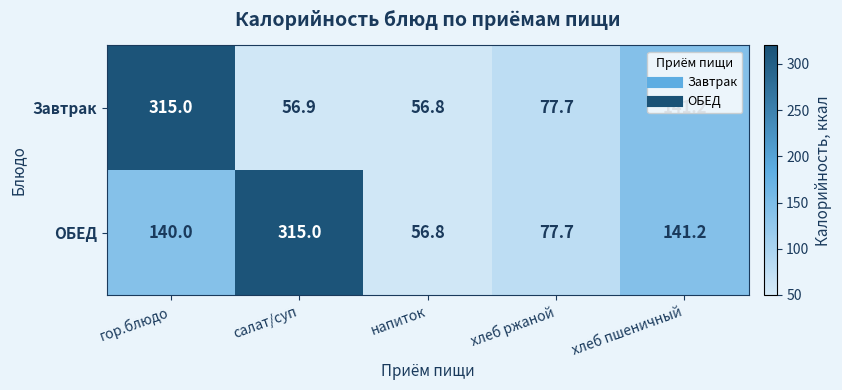

What is the greatest value displayed?

315.0